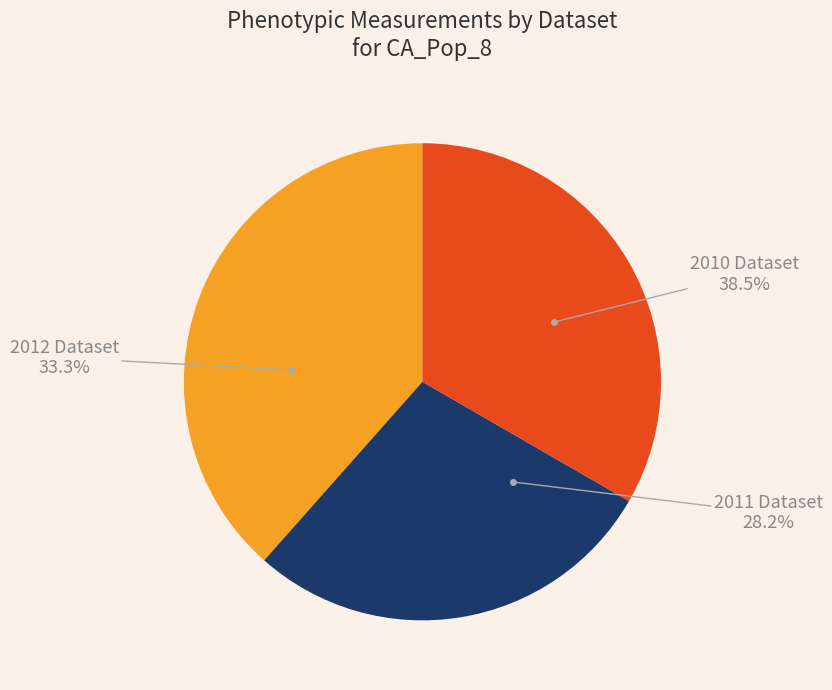

Which has a higher value, Peach_CRS_phenotyping_2011 or Peach_CRS_phenotyping_2010?

Peach_CRS_phenotyping_2010